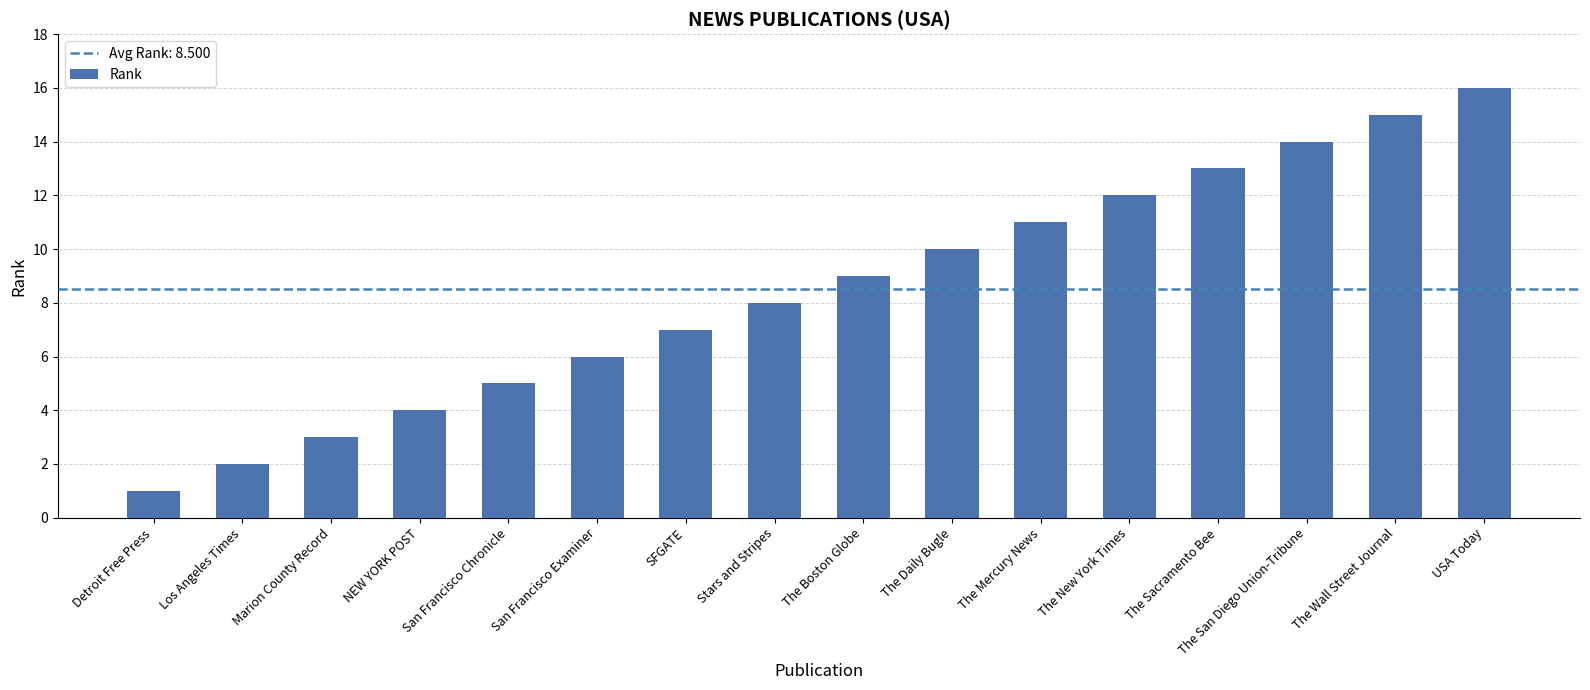

List the labels in order of value, smallest first.

Detroit Free Press, Los Angeles Times, Marion County Record, NEW YORK POST, San Francisco Chronicle, San Francisco Examiner, SFGATE, Stars and Stripes, The Boston Globe, The Daily Bugle, The Mercury News, The New York Times, The Sacramento Bee, The San Diego Union-Tribune, The Wall Street Journal, USA Today